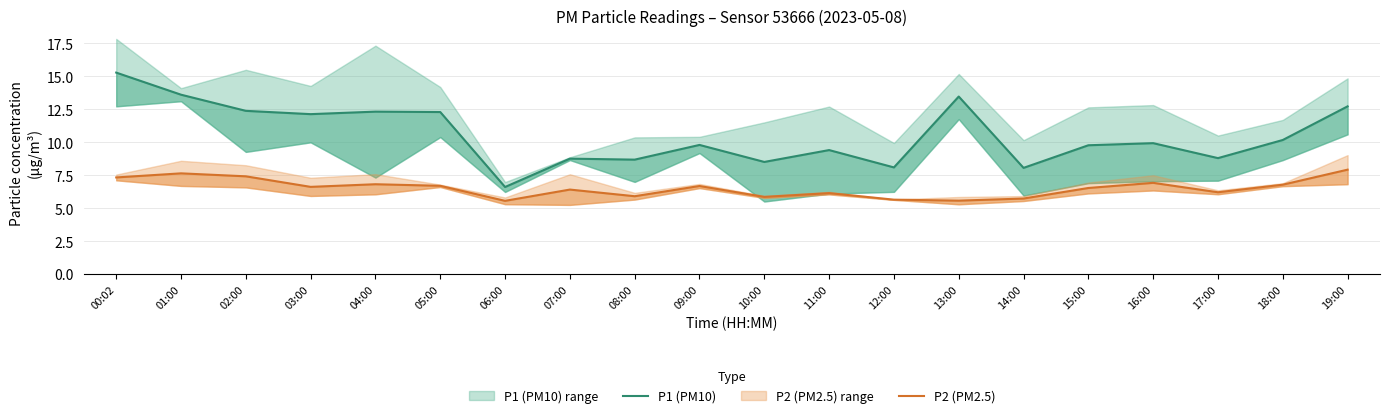

At which category is the sum across all series the highest?

00:02